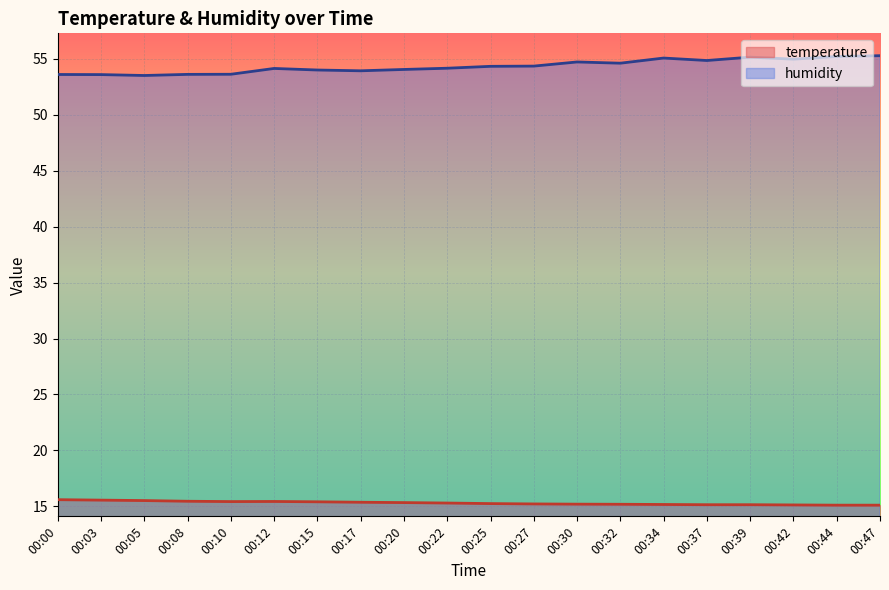

What is the value of the humidity point at the 3rd from the left?

53.5